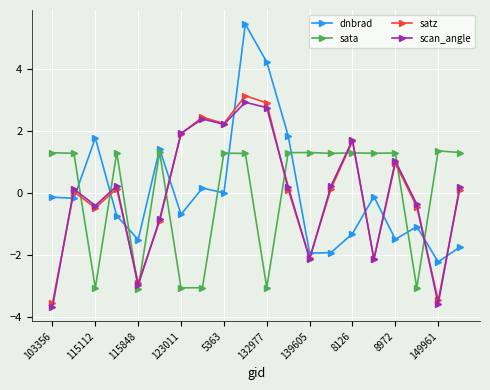

True or false: dnbrad has more than 2 interior local peaks.

True